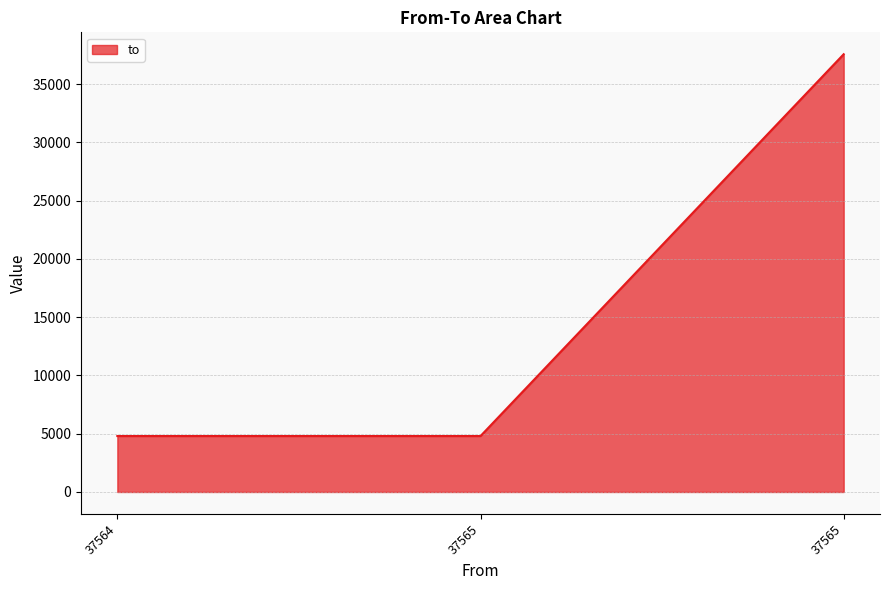

The value at 37565 is 7923. True or false?

False